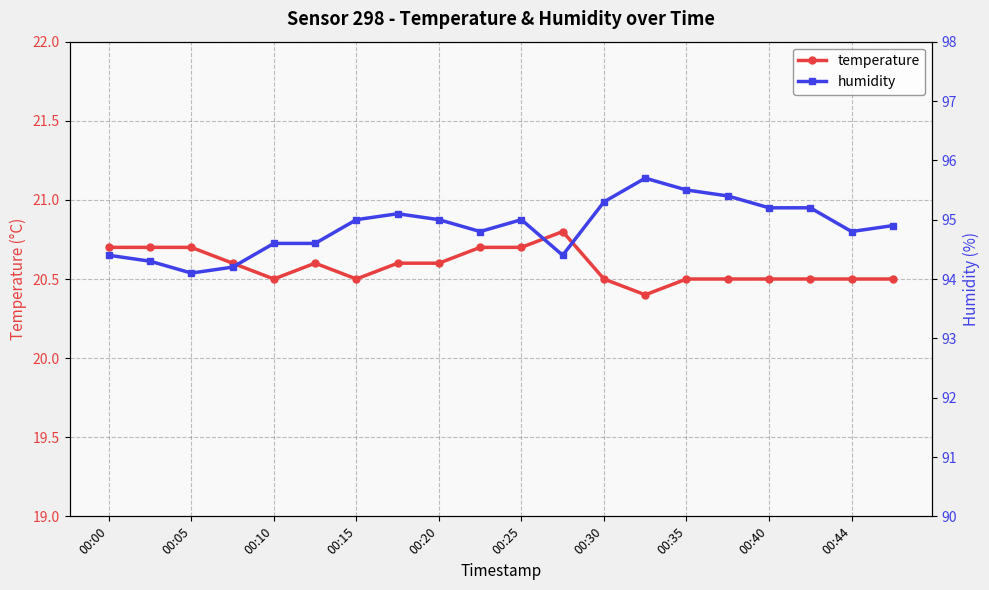

What is the lowest value of the temperature series?

20.4